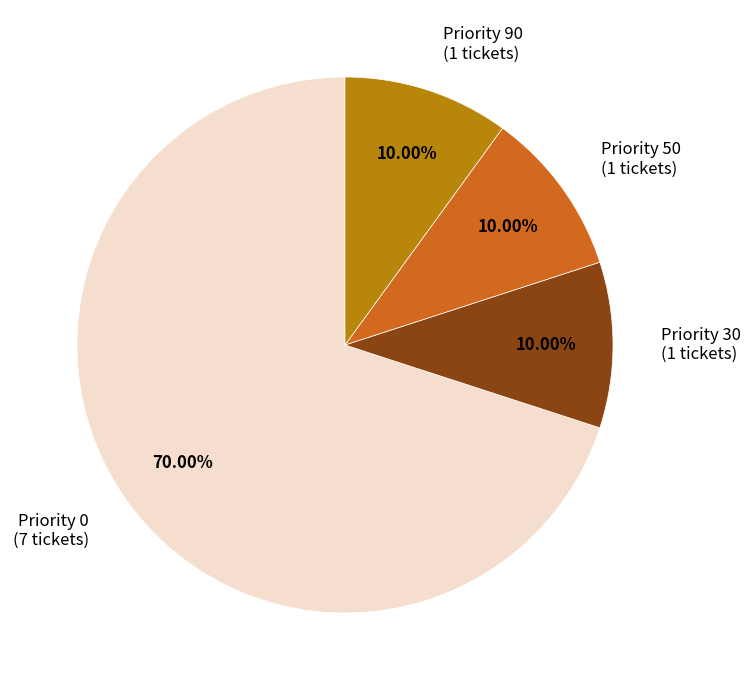

How many segments does this pie chart have?

4